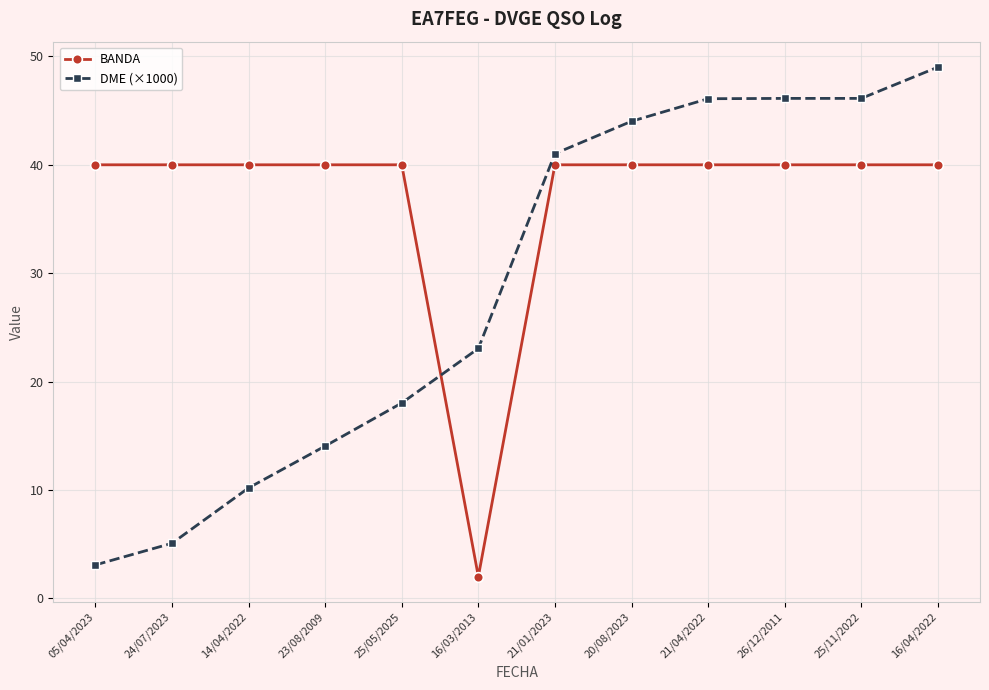

What is the label of the 10th point from the left?

26/12/2011